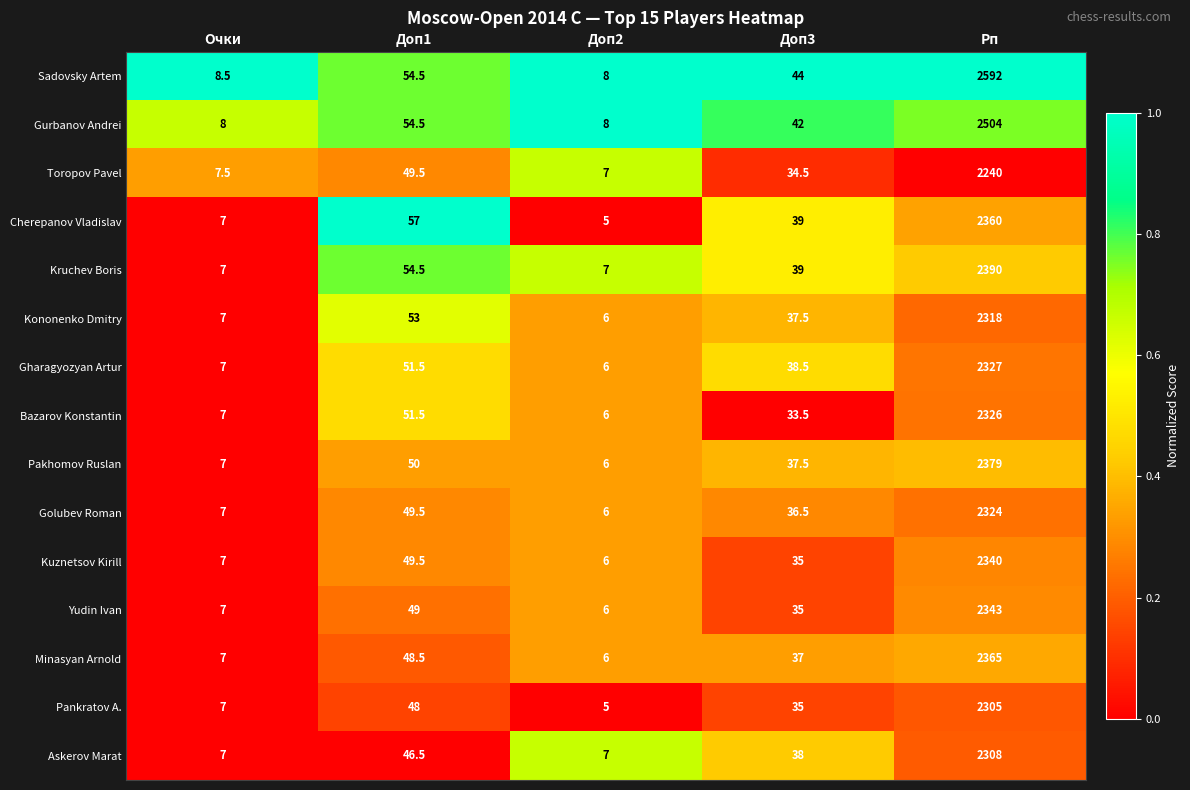

Which category has the lowest value across all series?

Доп2